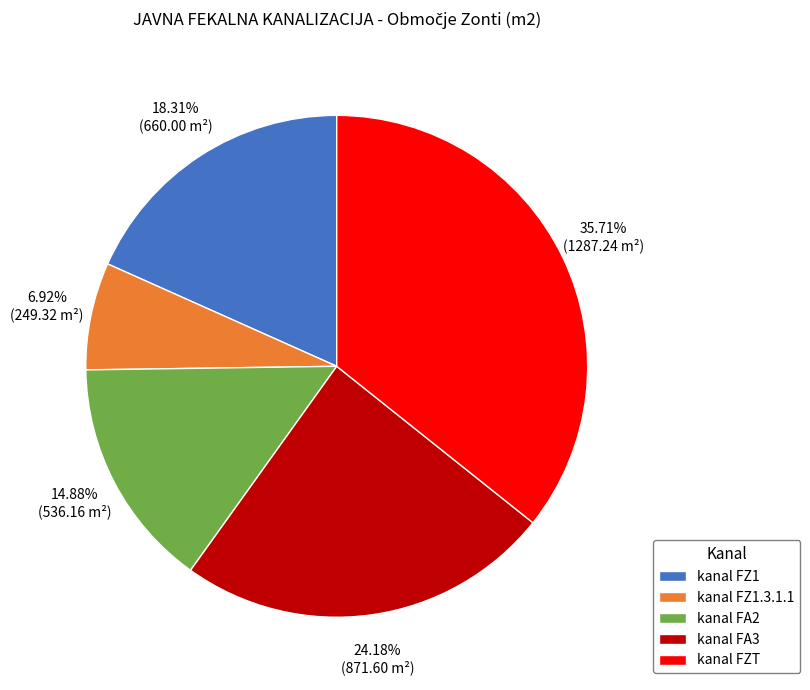

How many slices are in this pie chart?

5